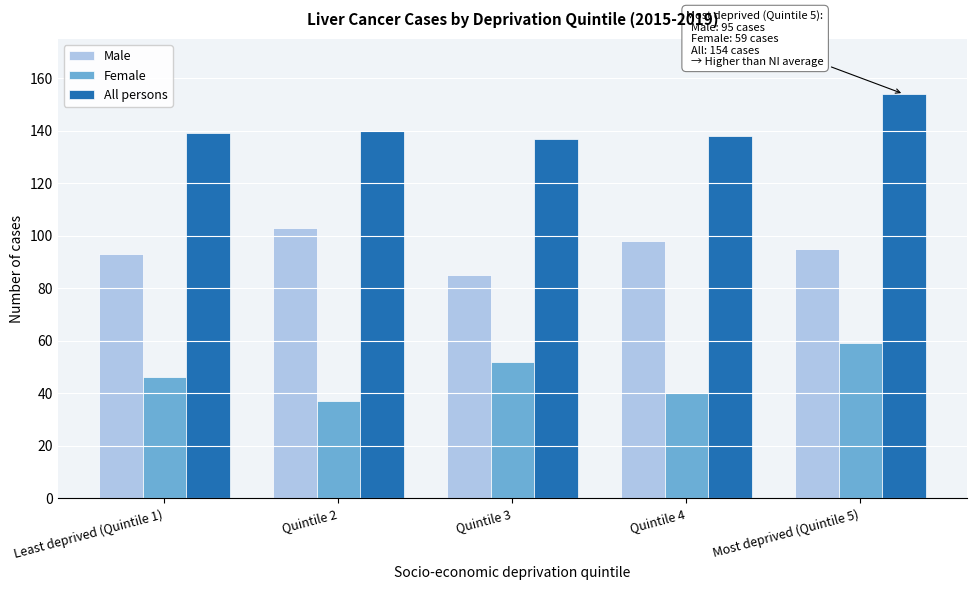

Reading left to right, transcribe all the data shown in this chart.

Male: Least deprived (Quintile 1)=93	Quintile 2=103	Quintile 3=85	Quintile 4=98	Most deprived (Quintile 5)=95
Female: Least deprived (Quintile 1)=46	Quintile 2=37	Quintile 3=52	Quintile 4=40	Most deprived (Quintile 5)=59
All persons: Least deprived (Quintile 1)=139	Quintile 2=140	Quintile 3=137	Quintile 4=138	Most deprived (Quintile 5)=154